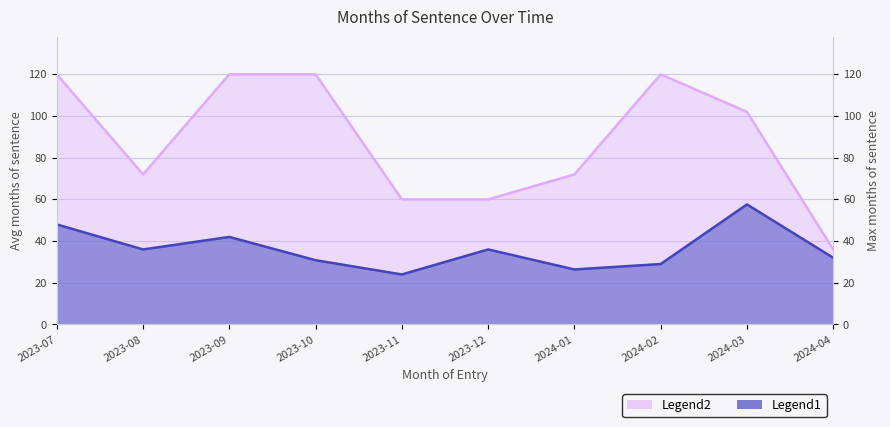

True or false: Mesi di condanna (media) and Mesi di condanna (max) intersect in this chart.

False